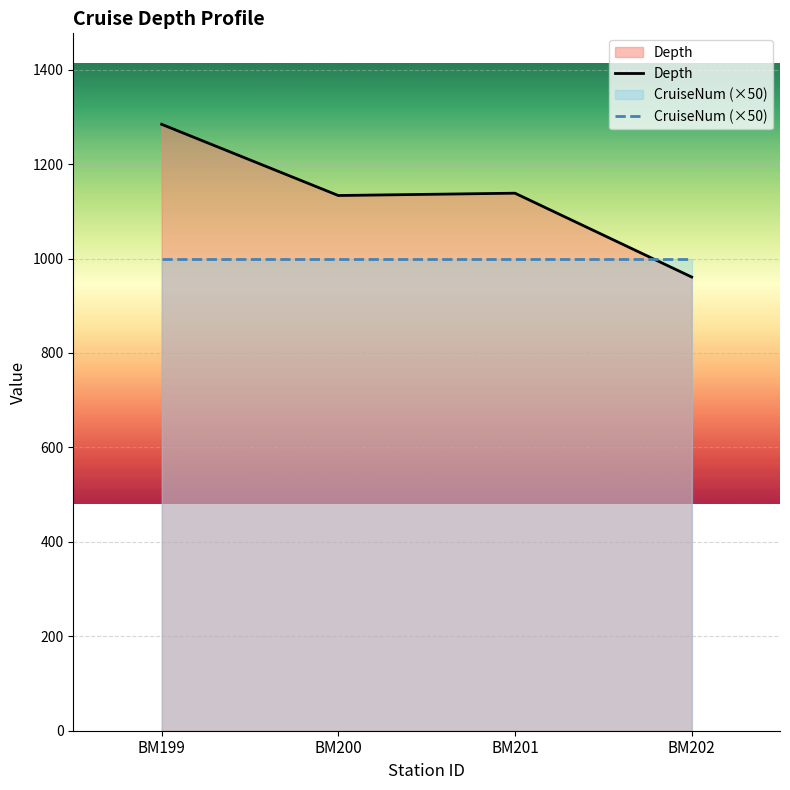

What is the difference between the second highest and minimum values?

177.5